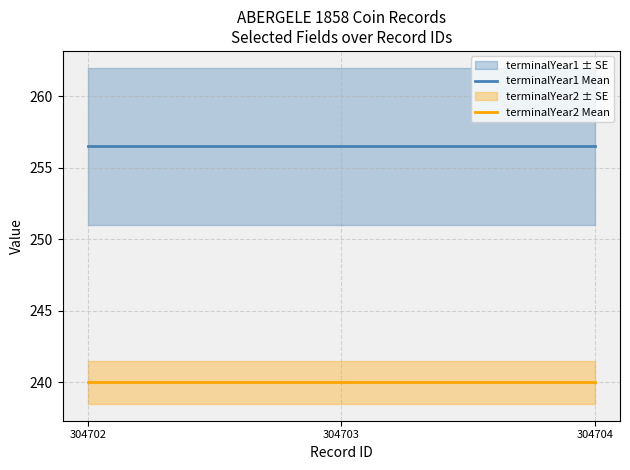

At which category does the chart reach its peak across all series?

304702